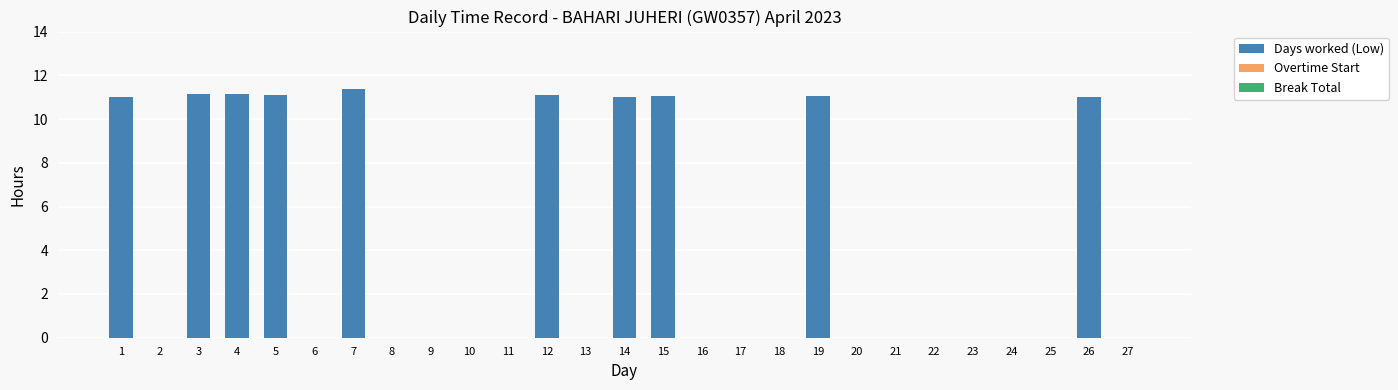

What is the greatest value displayed?

11.4